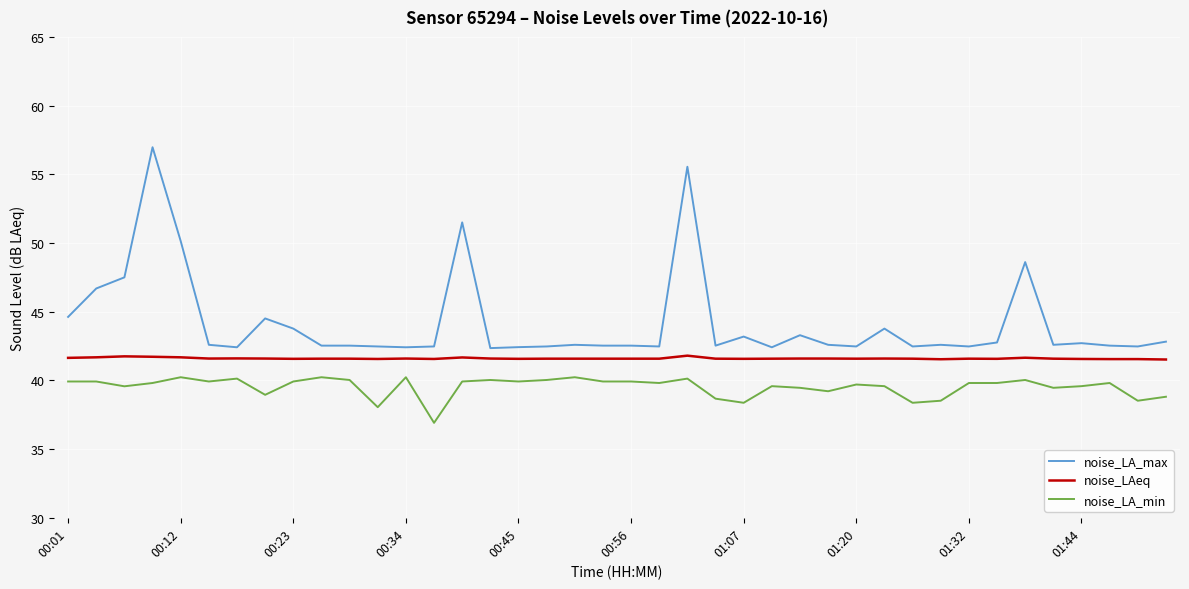

Which series has the largest range (max minus min)?

noise_LA_max